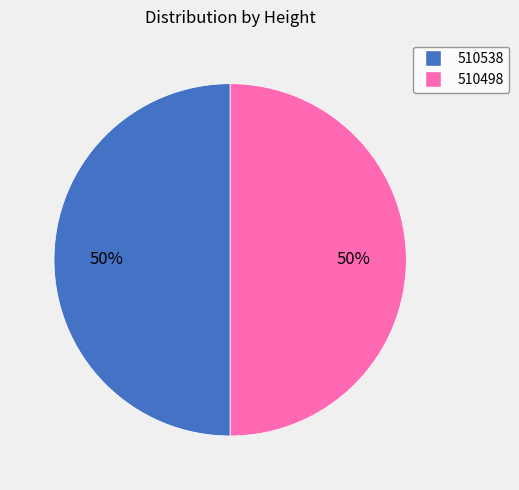

True or false: 510538 accounts for 50% of the total.

True